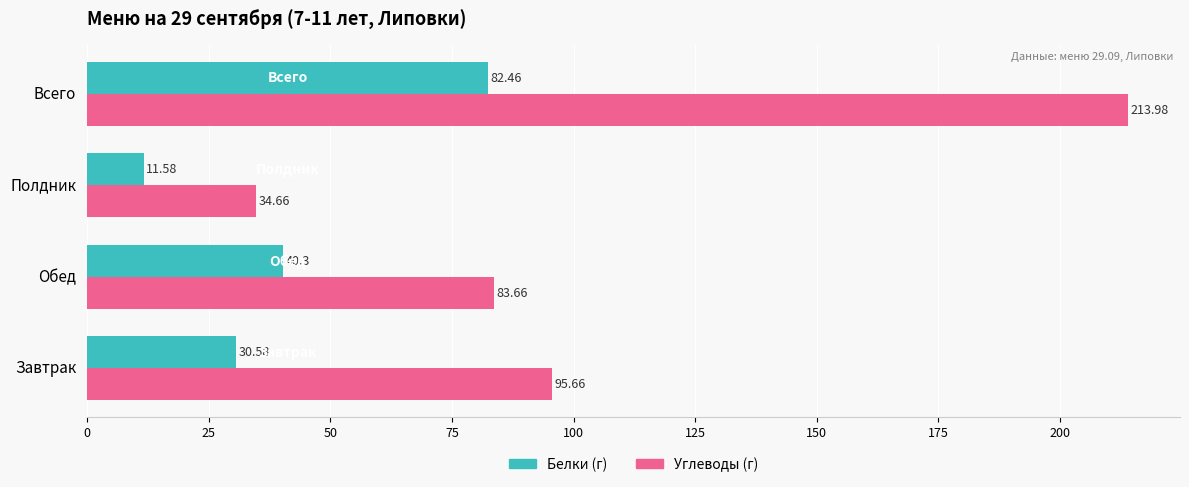

List the labels in order of Углеводы (г) value, smallest first.

Полдник, Обед, Завтрак, Всего